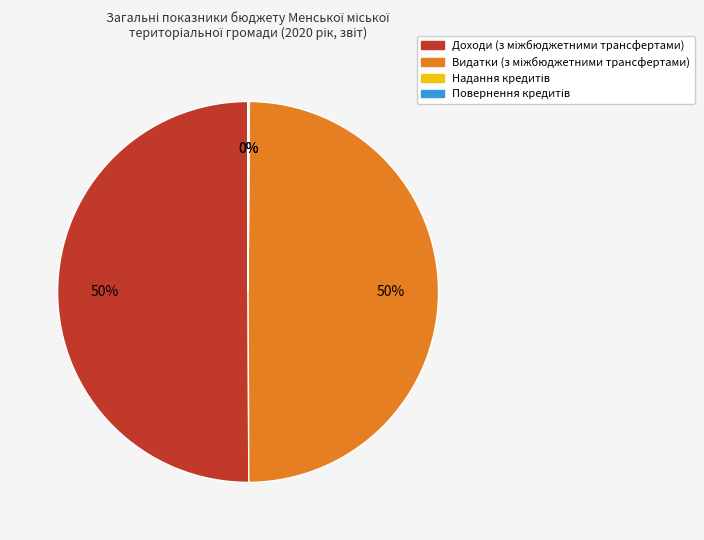

How many slices are in this pie chart?

4